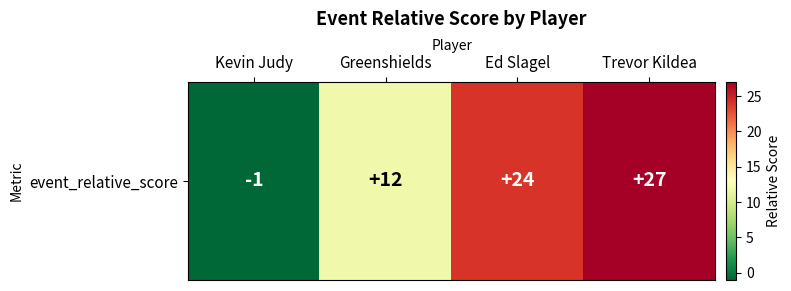

Rank the categories by value from highest to lowest.

Trevor Kildea, Ed Slagel, Greenshields, Kevin Judy